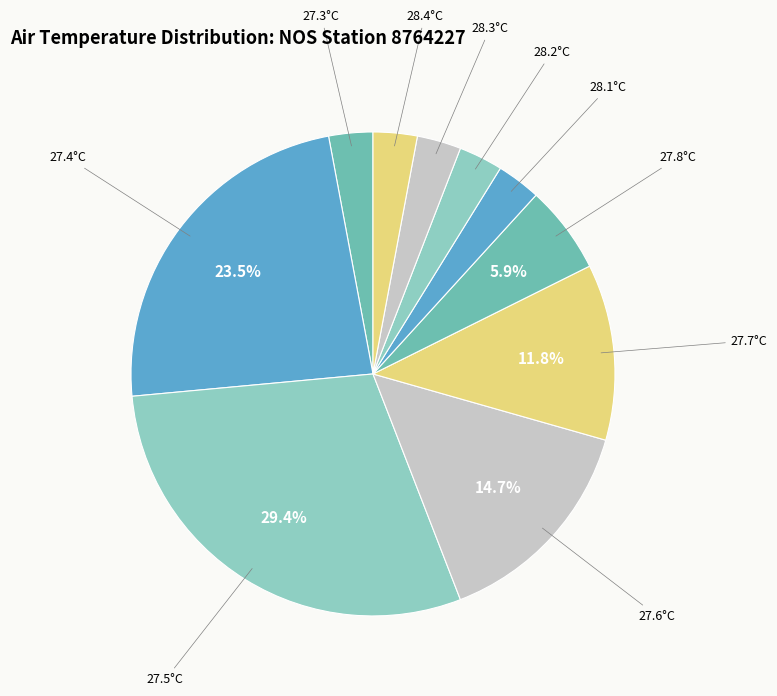

Count the number of slices in the pie.

10